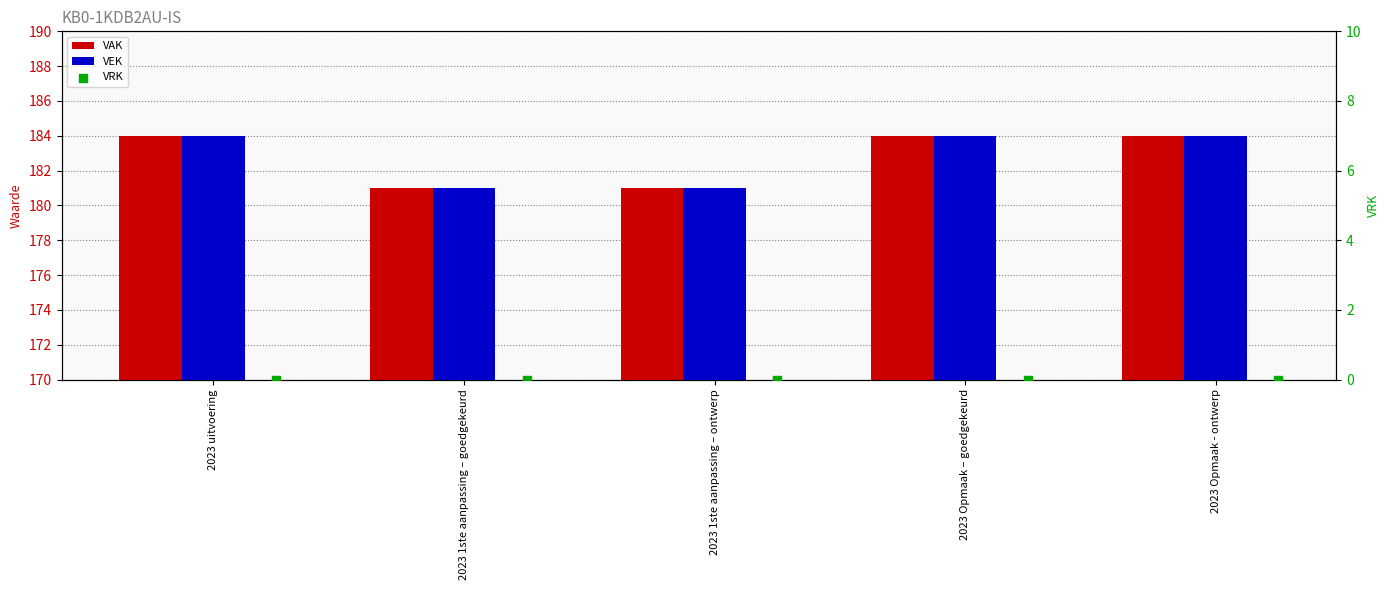

Which series has the largest total across all categories?

VAK